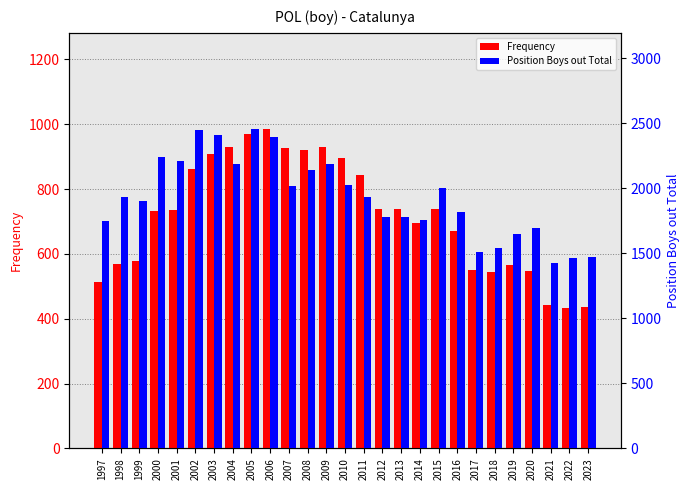

Which series has the widest spread of values?

Position Boys out Total